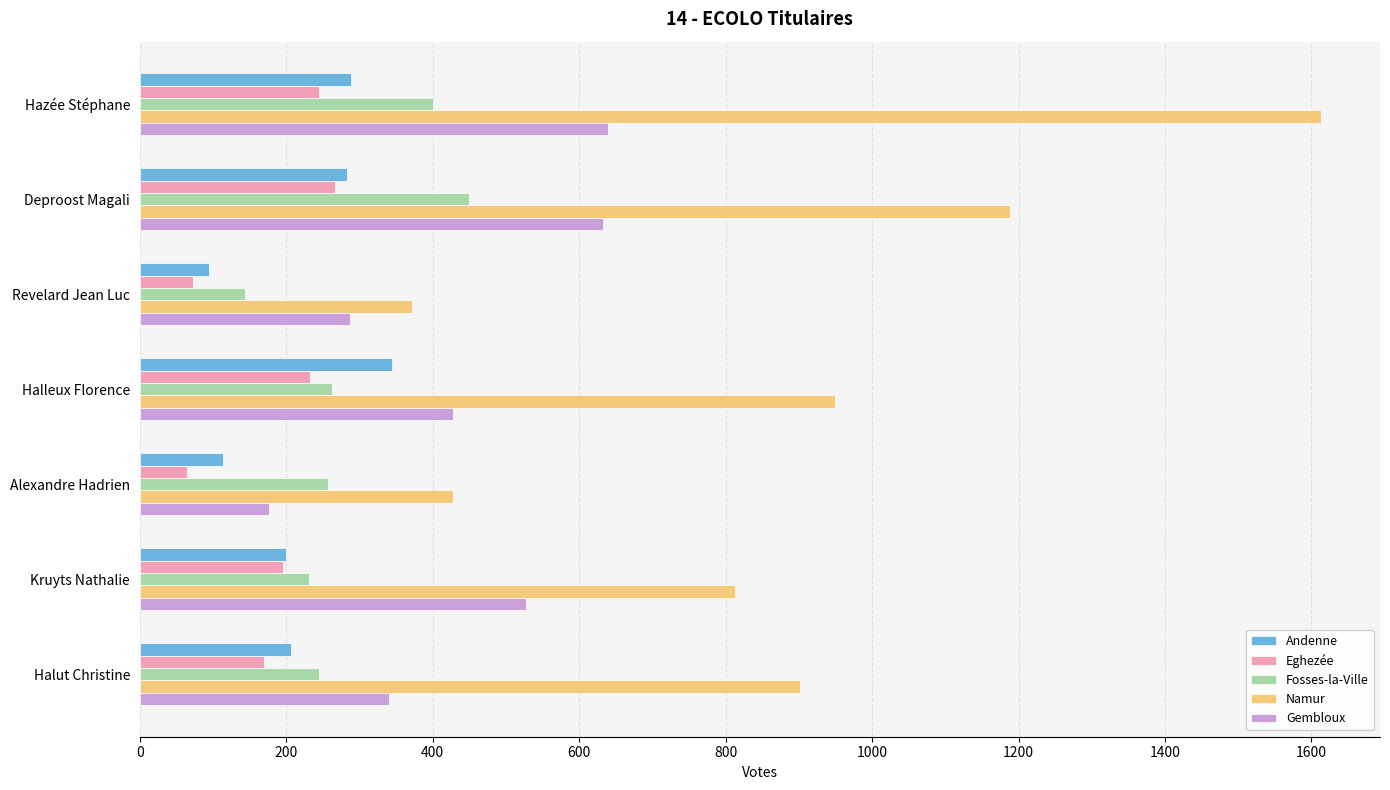

What is the highest value of the Fosses-la-Ville series?

449